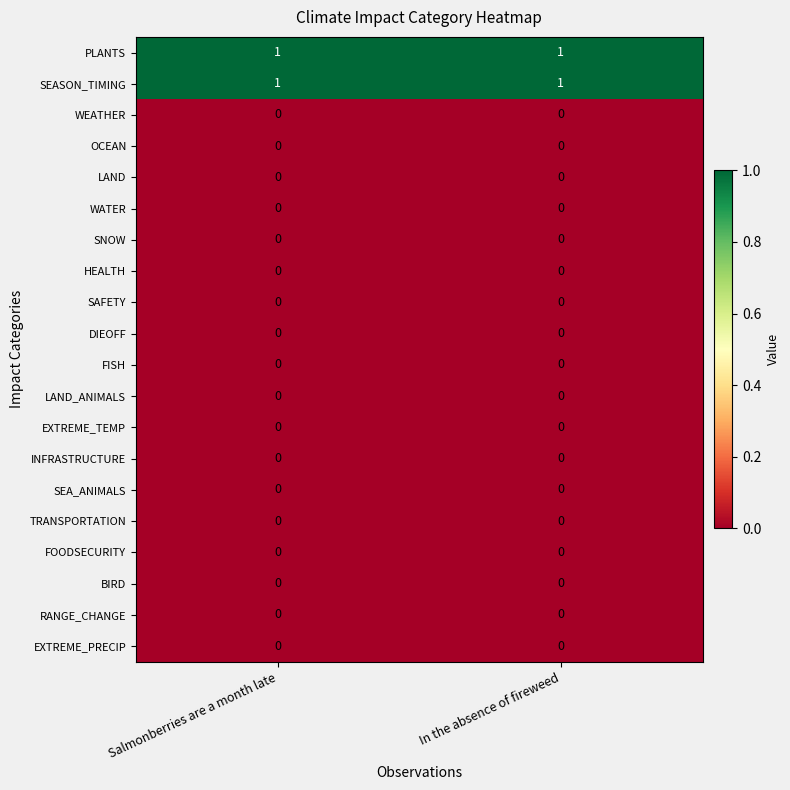

Is the value of SEASON_TIMING at In the absence of fireweed greater than the value of WEATHER at In the absence of fireweed?

Yes